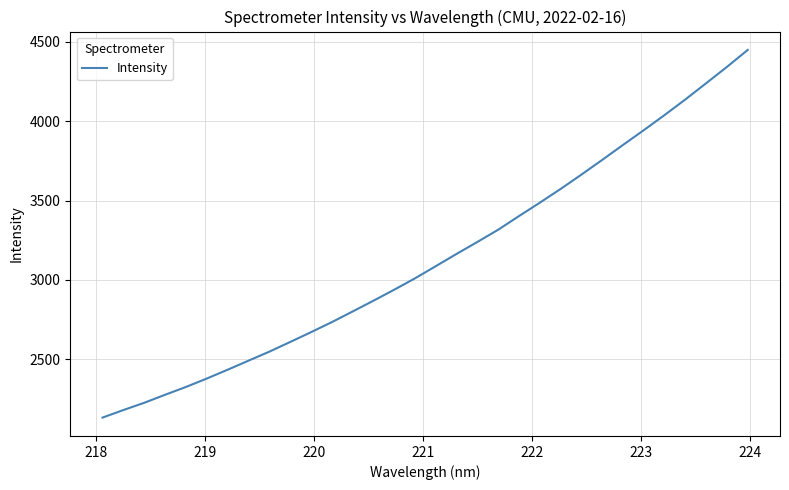

Reading right to left, list all the values displayed in this chart.

4448.9	4342.1	4239.2	4137.1	4038.8	3943.5	3850.3	3756.0	3663.3	3573.0	3486.4	3402.2	3316.1	3239.1	3163.8	3086.4	3009.6	2937.9	2868.4	2800.6	2733.3	2670.0	2608.4	2547.5	2490.7	2433.7	2378.2	2325.3	2276.1	2225.6	2180.0	2132.4